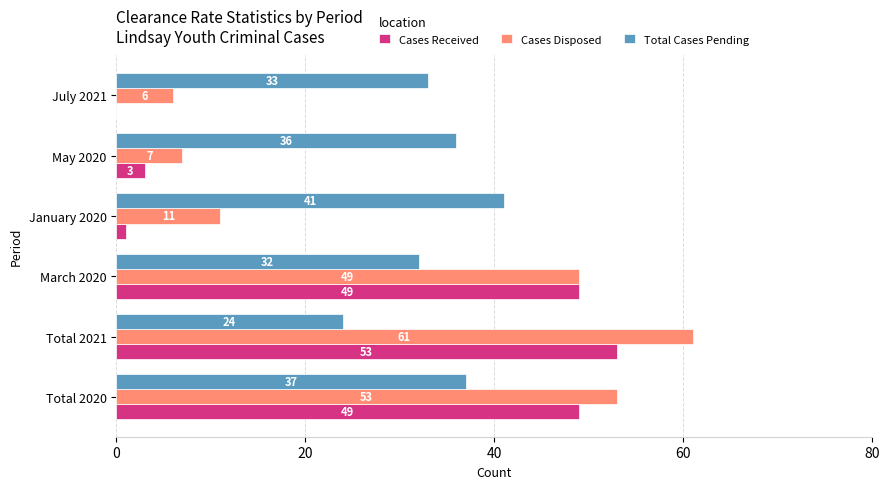

True or false: Cases Disposed has a value of 90 at Total 2021.

False